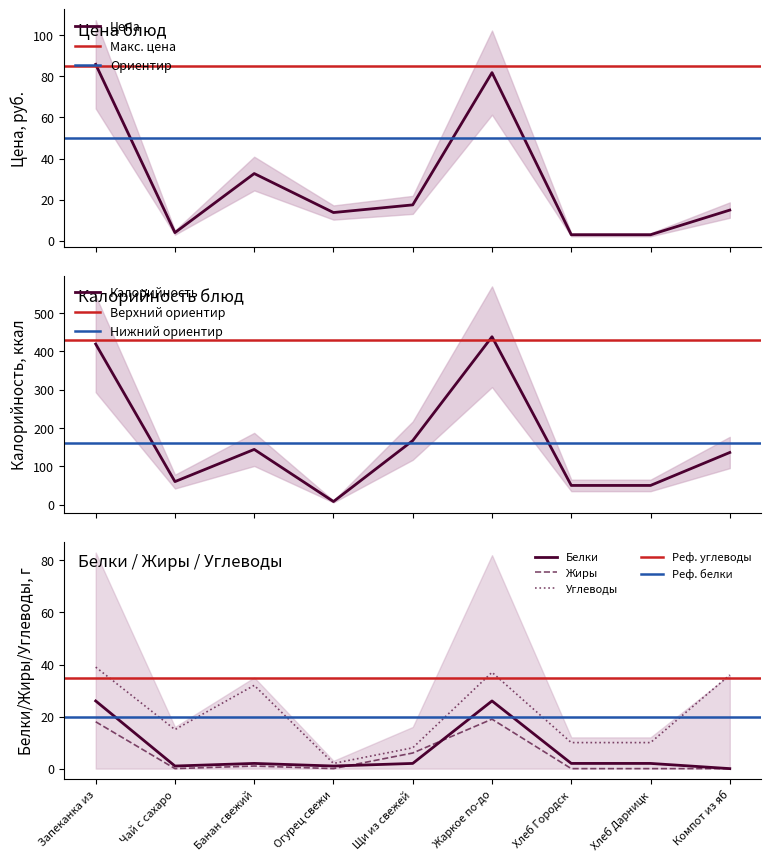

Is it true that Углеводы equals 5 at Щи из свежей?

False